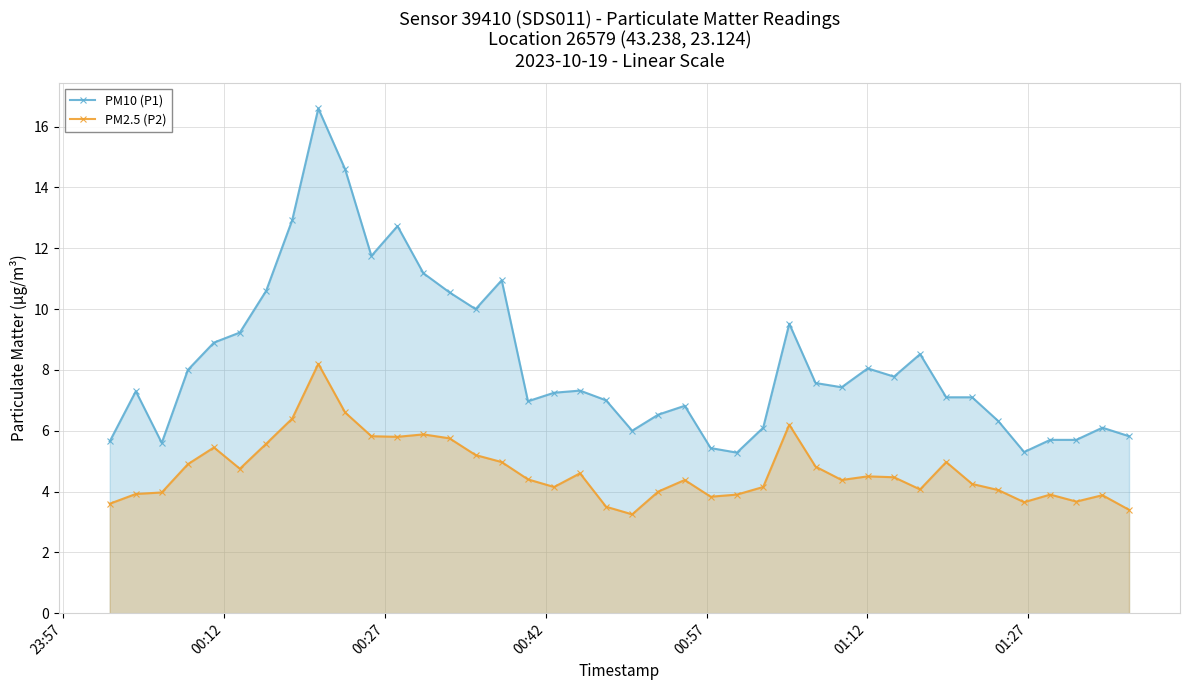

Which series has the widest spread of values?

PM10 (P1)